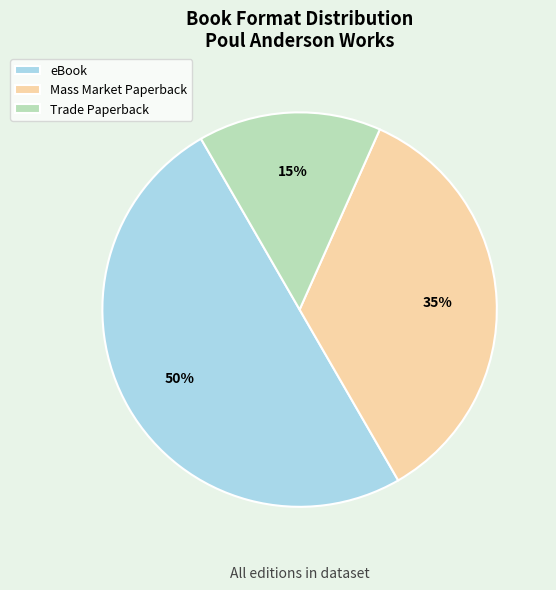

Which has a higher value, Trade Paperback or Mass Market Paperback?

Mass Market Paperback